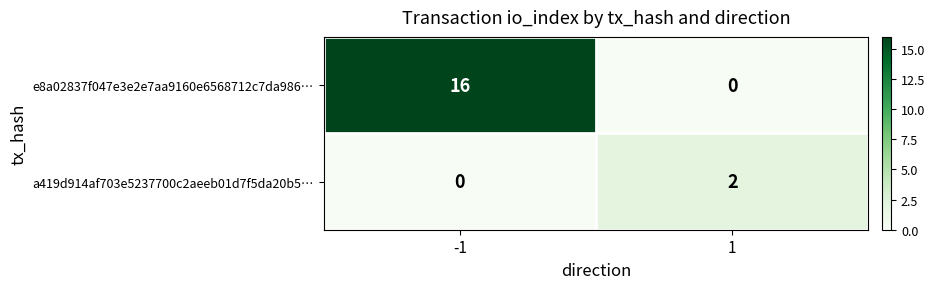

Rank the series at 1 from highest to lowest value.

a419d914af703e5237700c2aeeb01d7f5da20b5…, e8a02837f047e3e2e7aa9160e6568712c7da986…